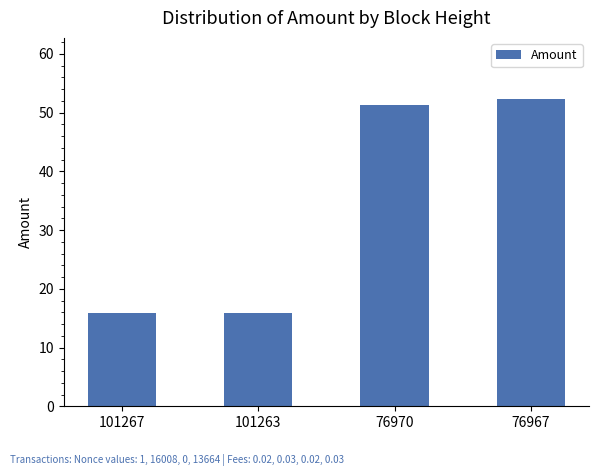

At which label does the data first exceed 51?

76970